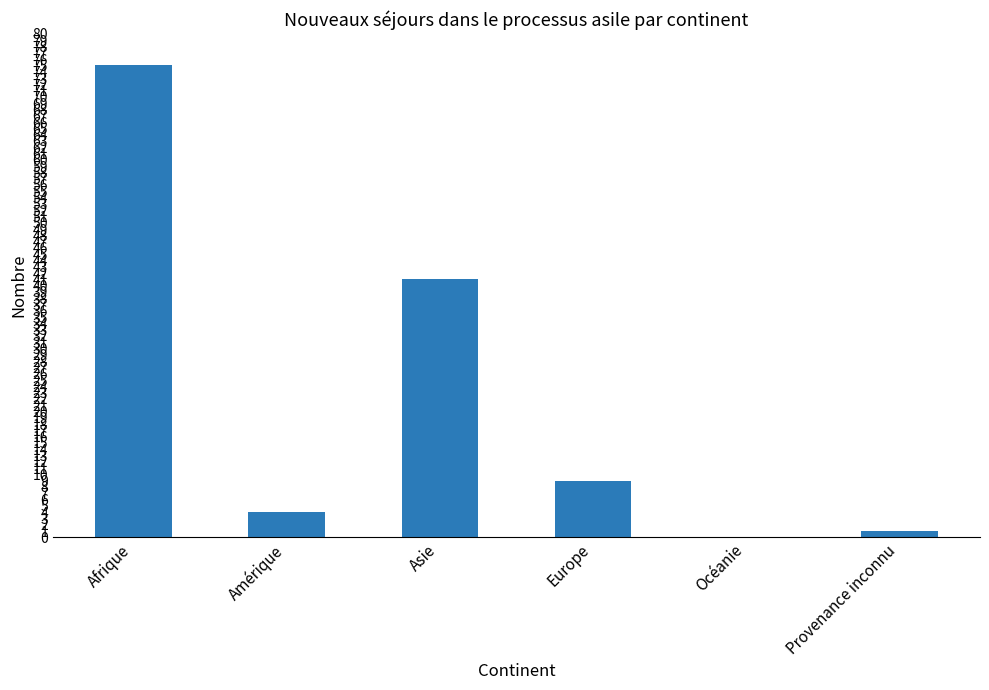

Reading left to right, what are all the values shown in this chart?

75	4	41	9	0	1